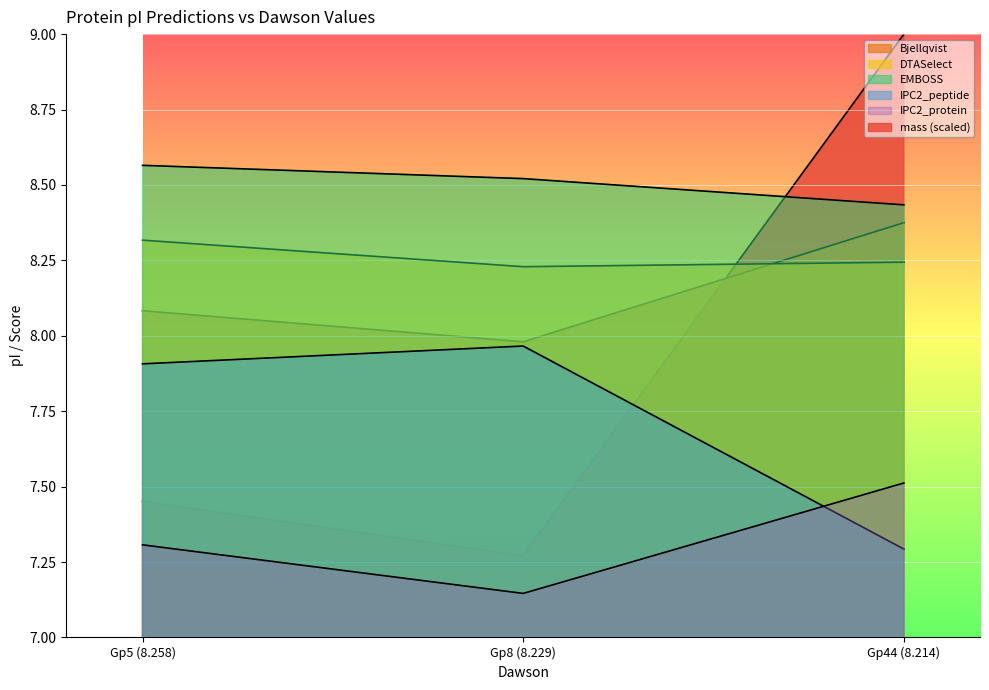

What is the value of the EMBOSS point at the 3rd from the left?

8.4